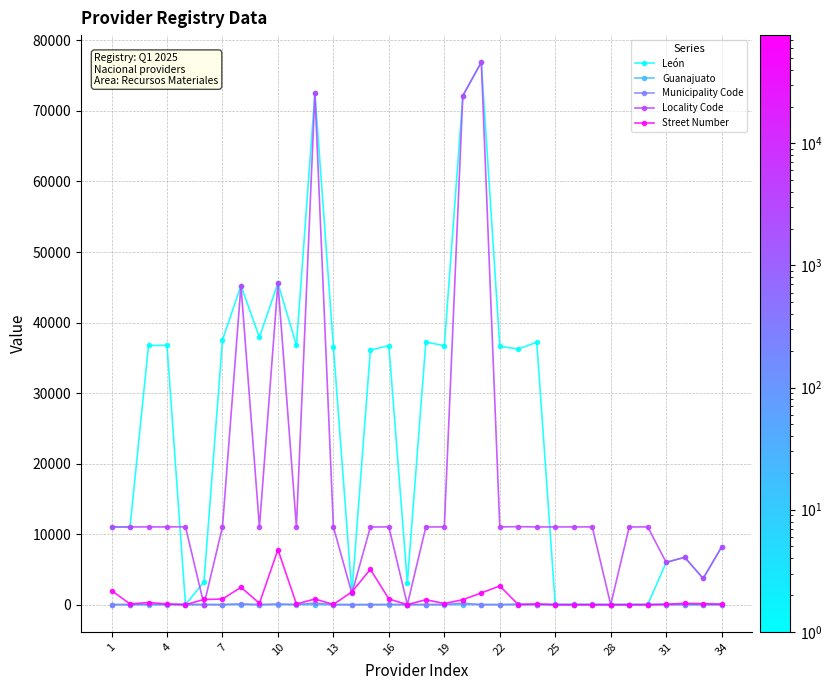

What is the greatest value displayed?

76908